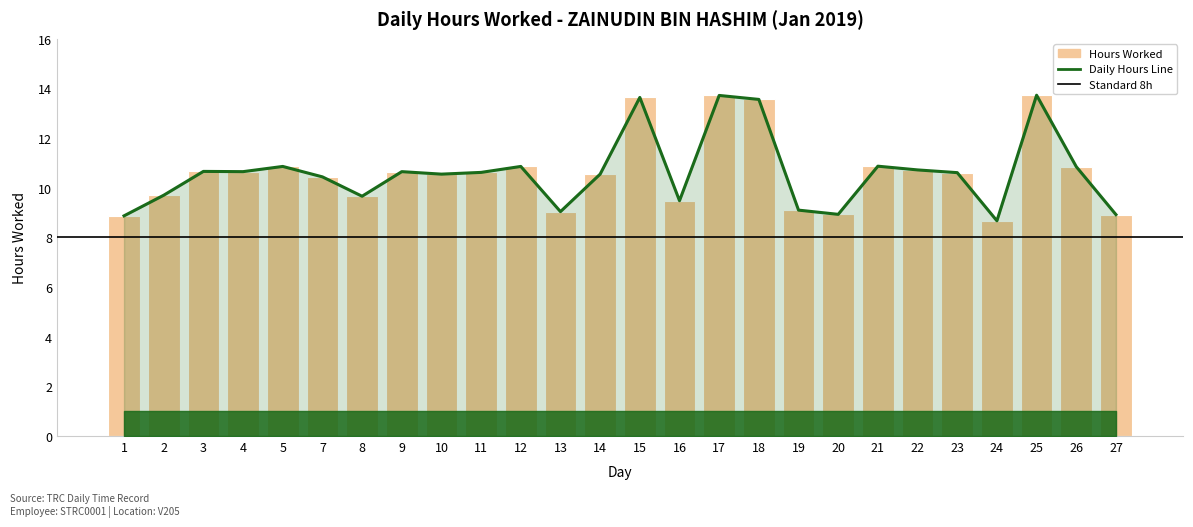

Reading left to right, transcribe all the data shown in this chart.

1=8.9	2=9.7	3=10.7	4=10.7	5=10.9	7=10.4	8=9.7	9=10.7	10=10.6	11=10.6	12=10.9	13=9.0	14=10.6	15=13.6	16=9.5	17=13.7	18=13.6	19=9.1	20=8.9	21=10.9	22=10.7	23=10.6	24=8.7	25=13.7	26=10.8	27=8.9